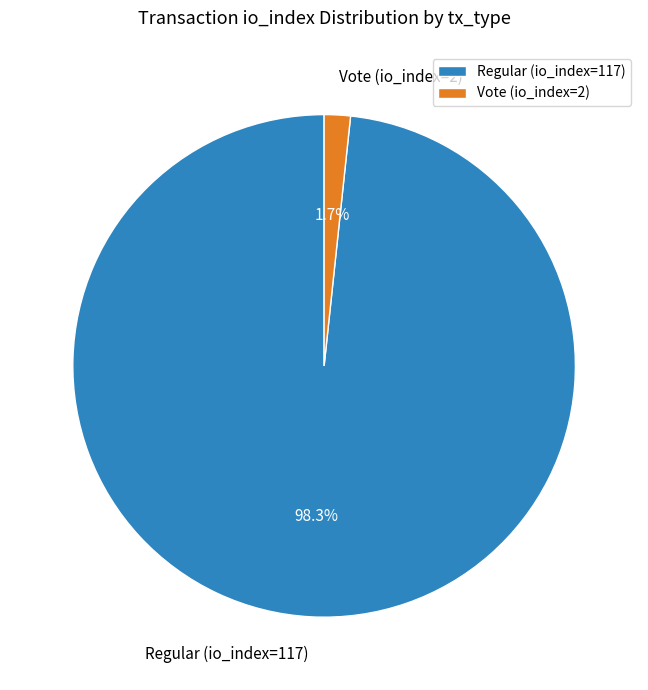

What percentage is NOT represented by Regular (io_index=117)?

1.7%